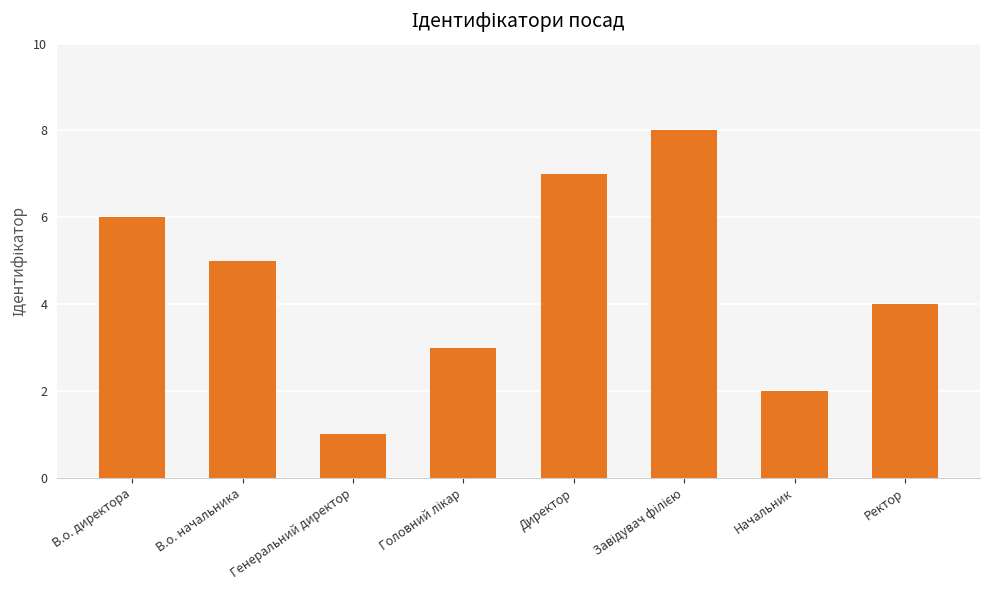

What is the greatest value displayed?

8